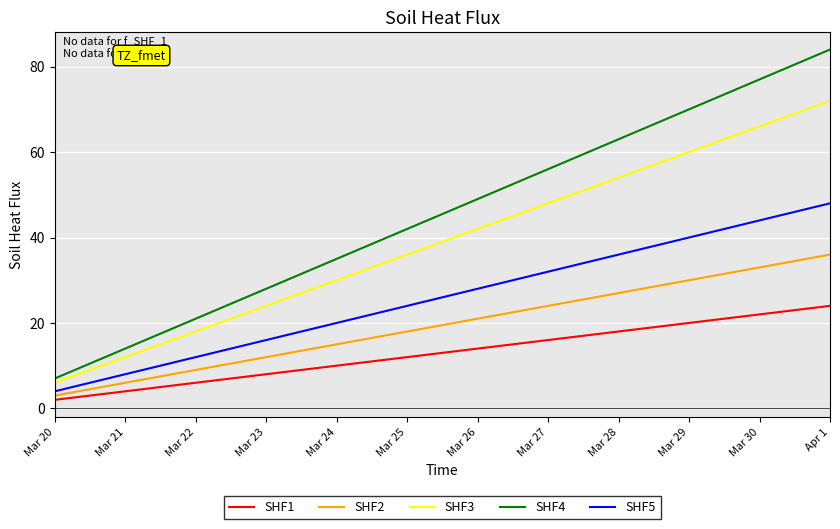

Rank the categories by SHF2 value from highest to lowest.

Apr 1, Mar 30, Mar 29, Mar 28, Mar 27, Mar 26, Mar 25, Mar 24, Mar 23, Mar 22, Mar 21, Mar 20